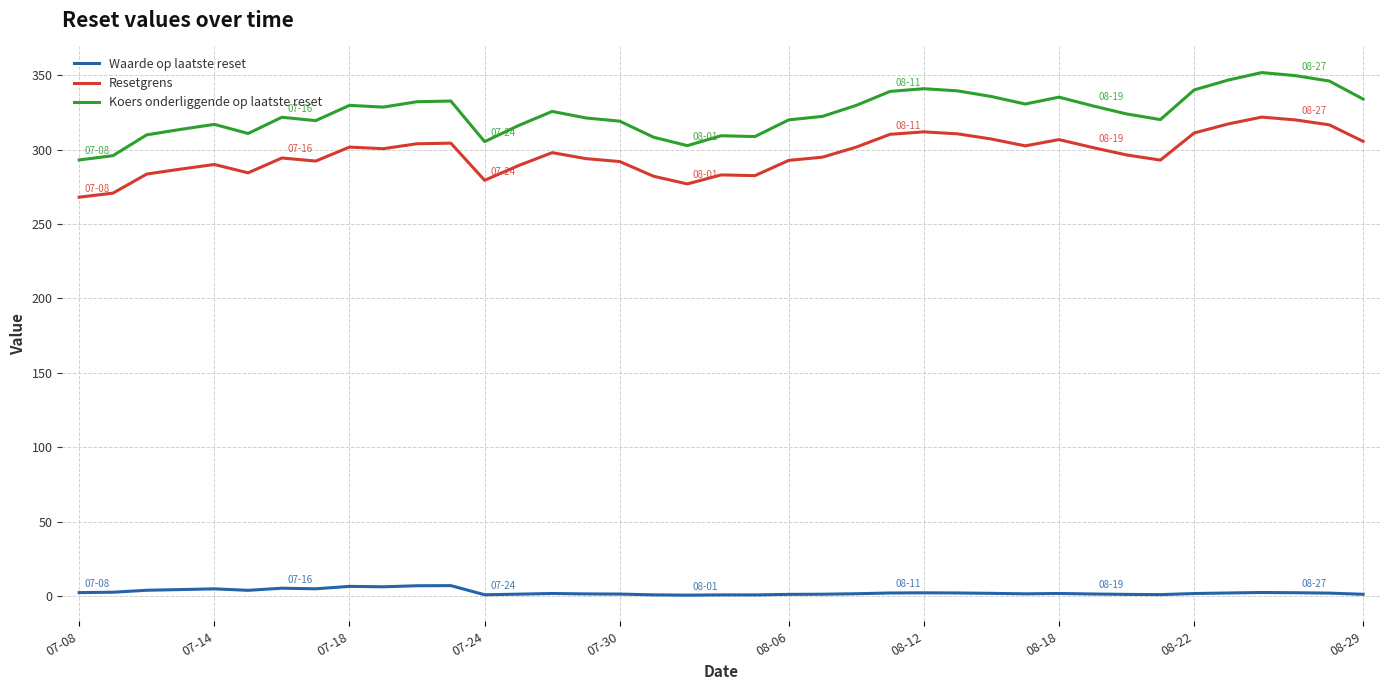

True or false: Resetgrens and Waarde op laatste reset cross at least once.

False